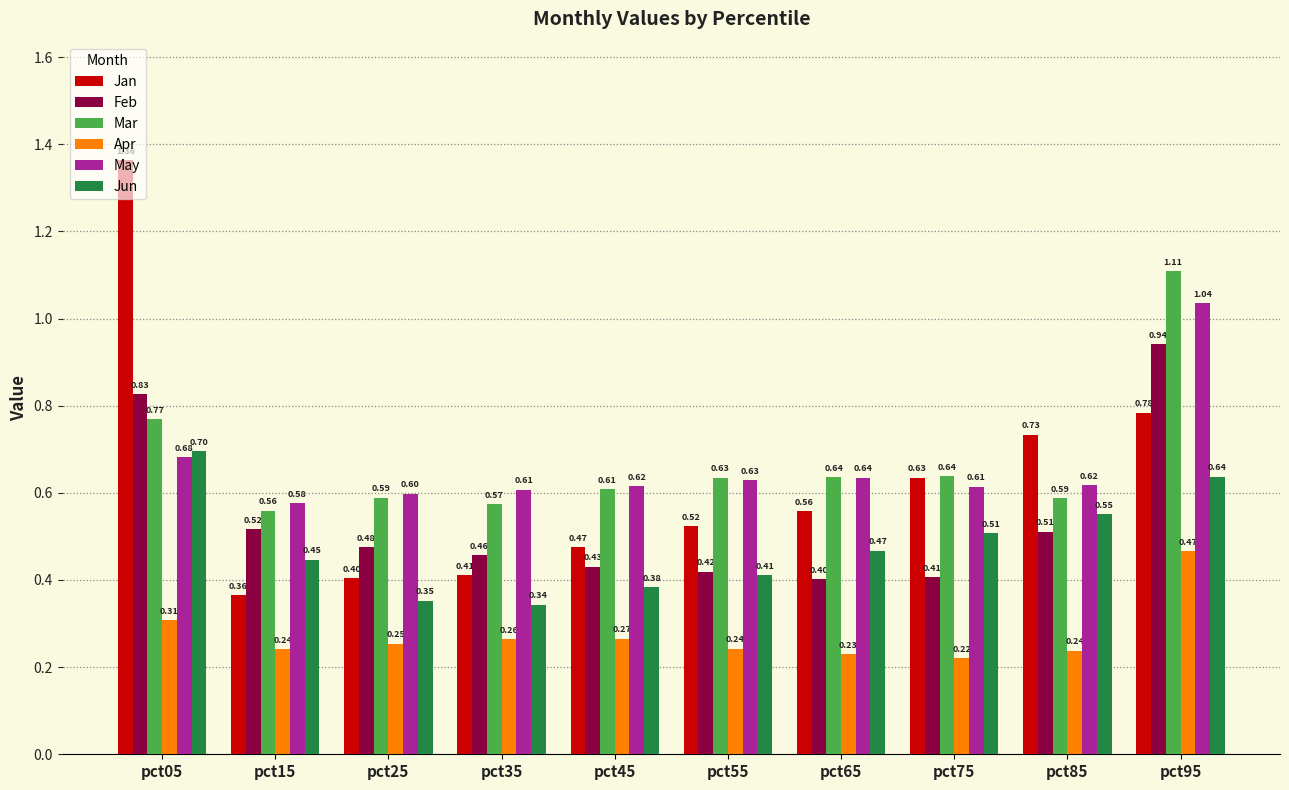

Does the chart contain any negative values?

No